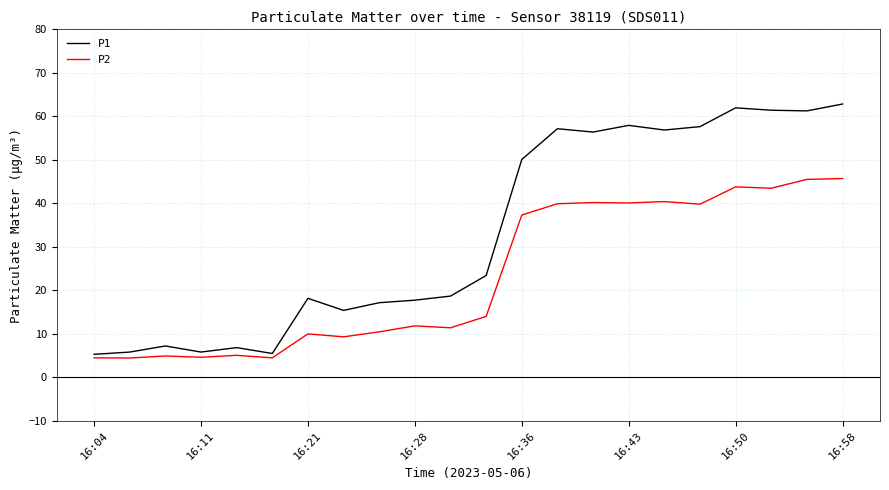

What is the minimum value shown in the chart?

4.4